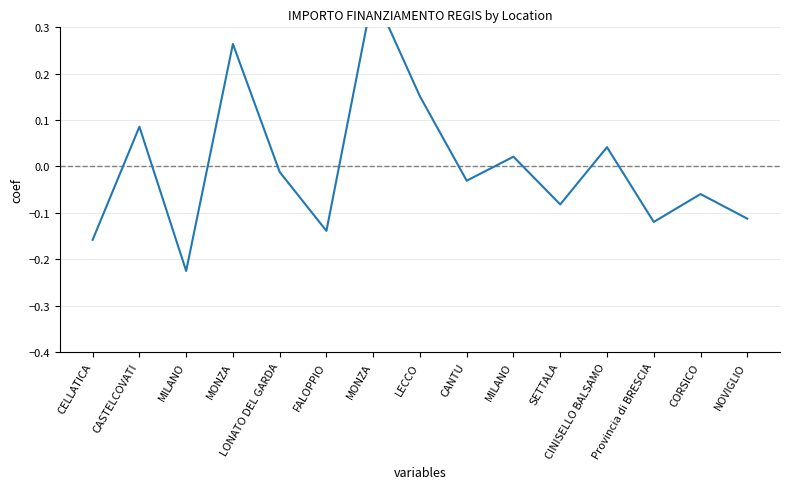

Is it true that the value at CORSICO is -0.1?

True